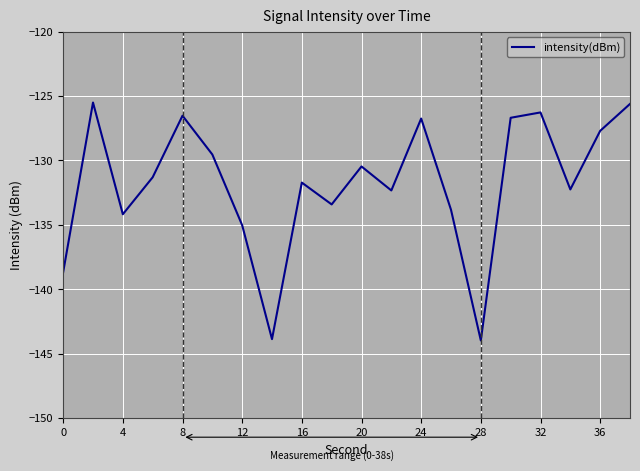

What is the maximum value shown in the chart?

-125.5